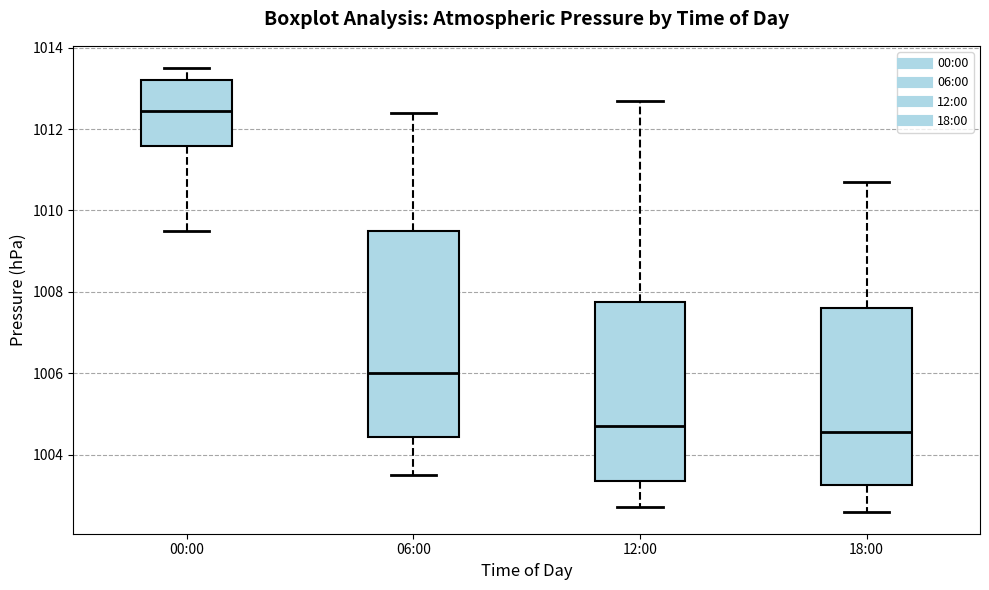

Where is the lower edge of the box for 12:00 on the y-axis? The values are not printed on the chart, so give them approximately, as read against the axis.

1003.4